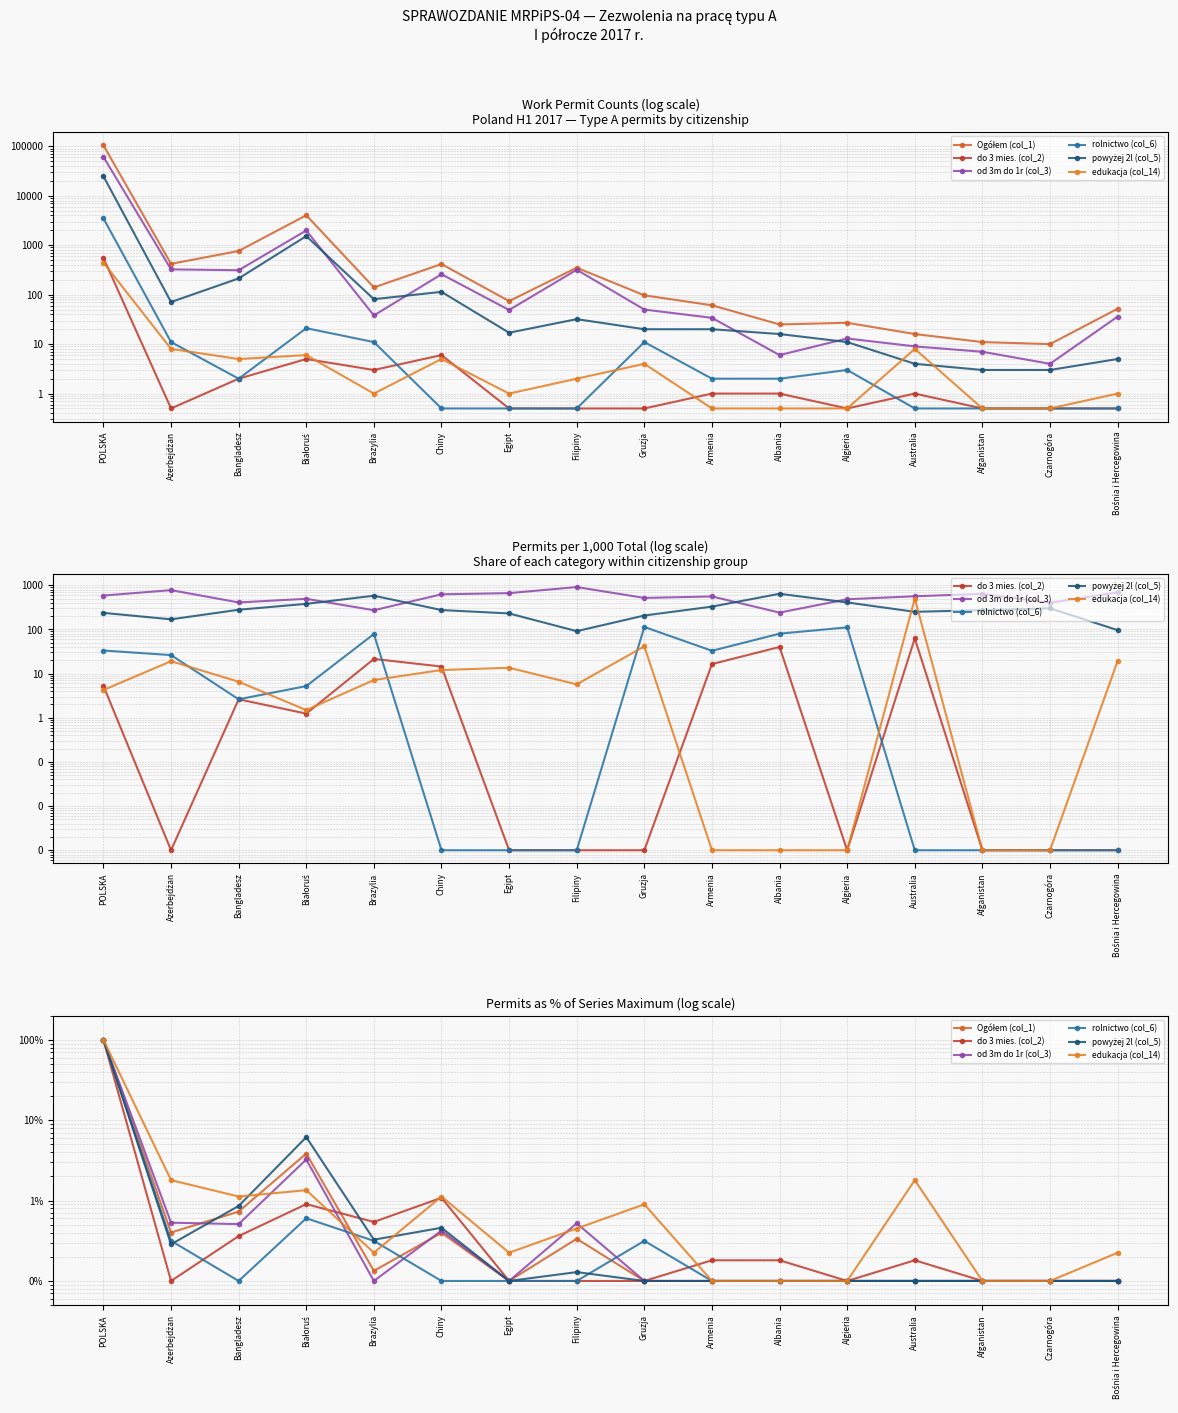

At which label is powyżej 2l (col_5) closest to 50?

Białoruś